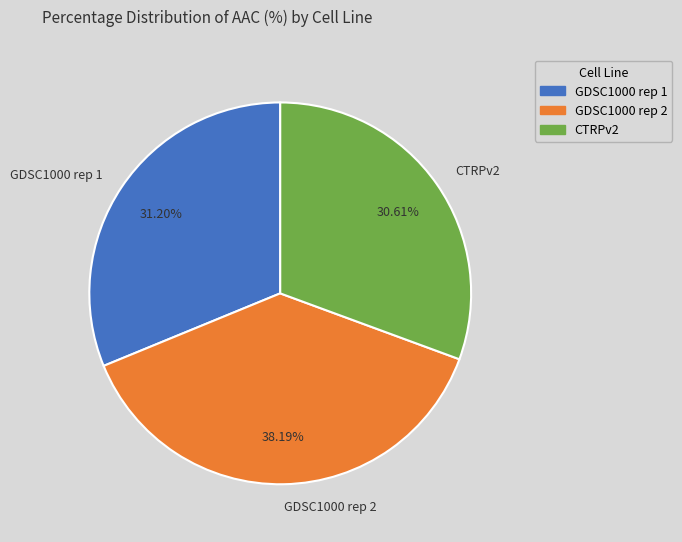

How many slices are in this pie chart?

3